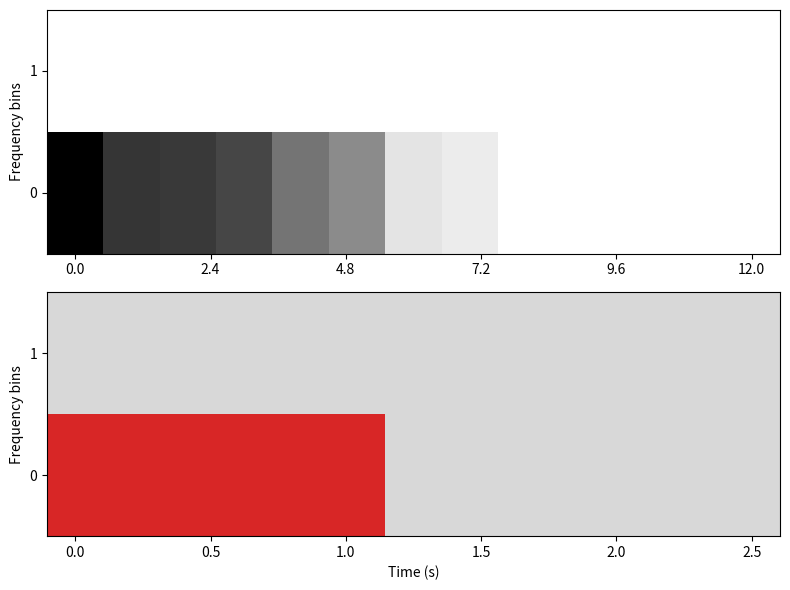

List the series in order of their overall mean, lowest first.

1, 0